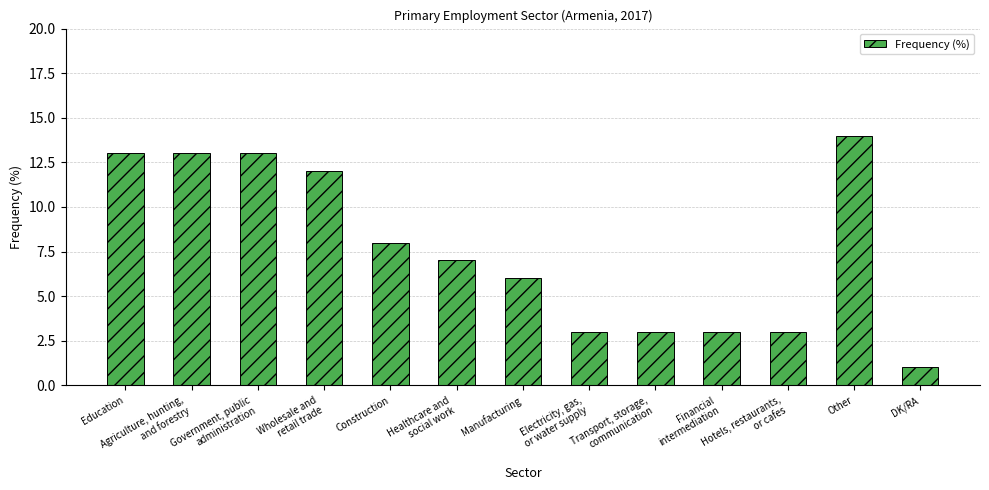

What is the sum of all values?

99